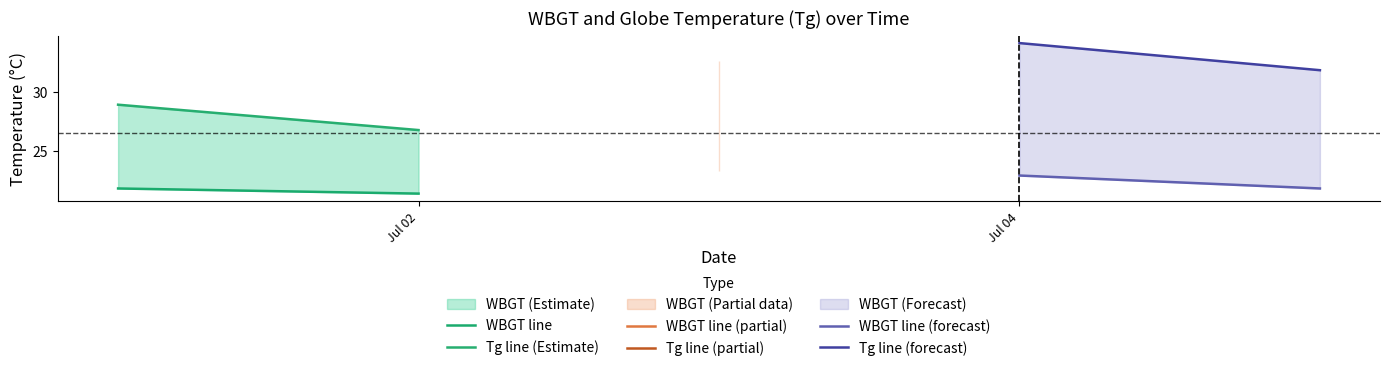

List the series in order of their peak value, highest first.

Tg line (forecast), Tg line (Estimate), WBGT line (forecast), WBGT line